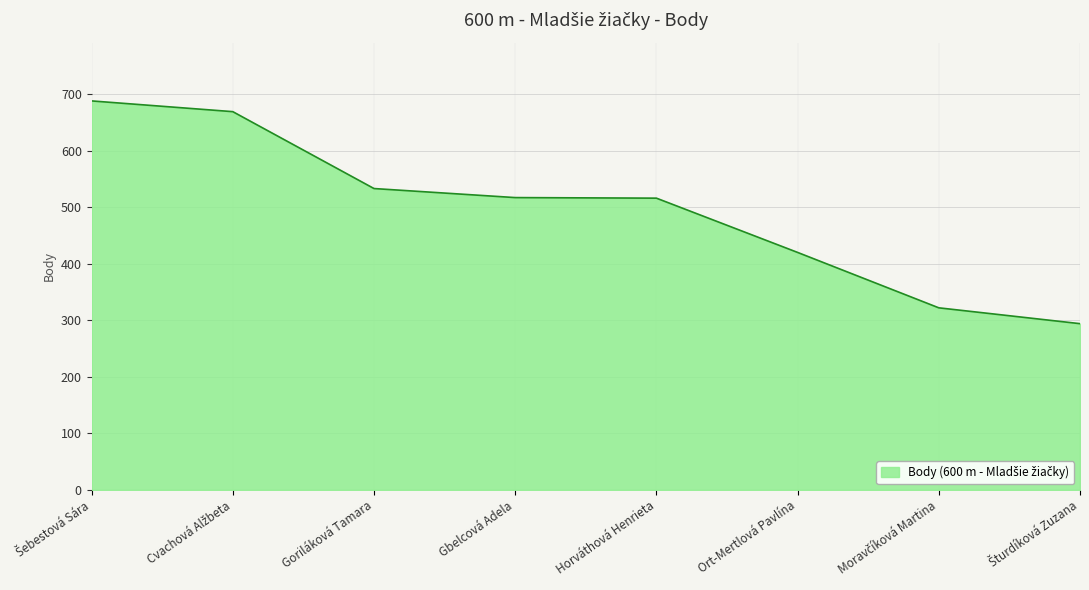

True or false: the data shows 533 at Goriláková Tamara.

True